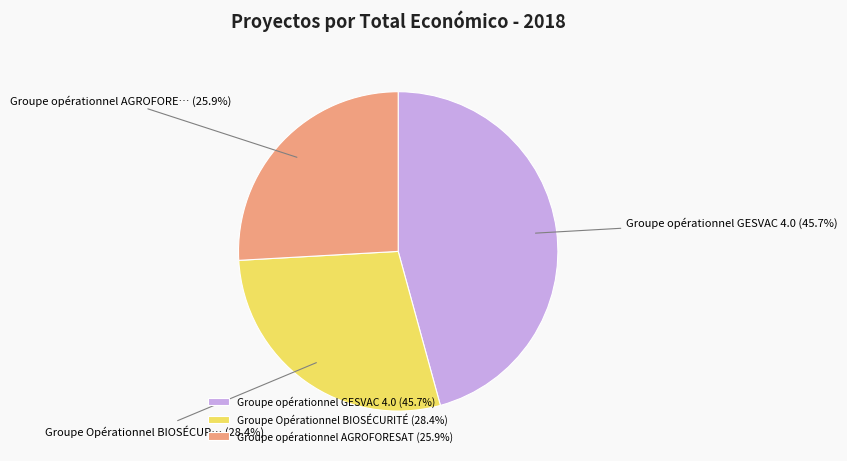

To the nearest percent, what portion does Groupe Opérationnel BIOSÉCURITÉ represent?

28%